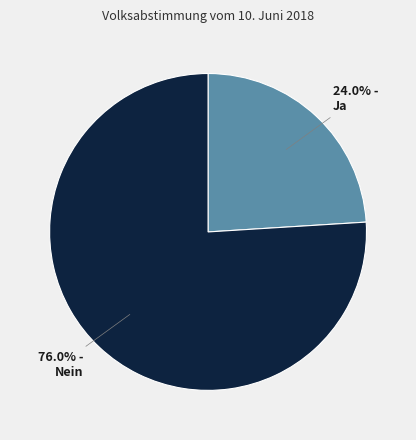

What is the ratio of the value at Ja to the value at Nein?

0.3